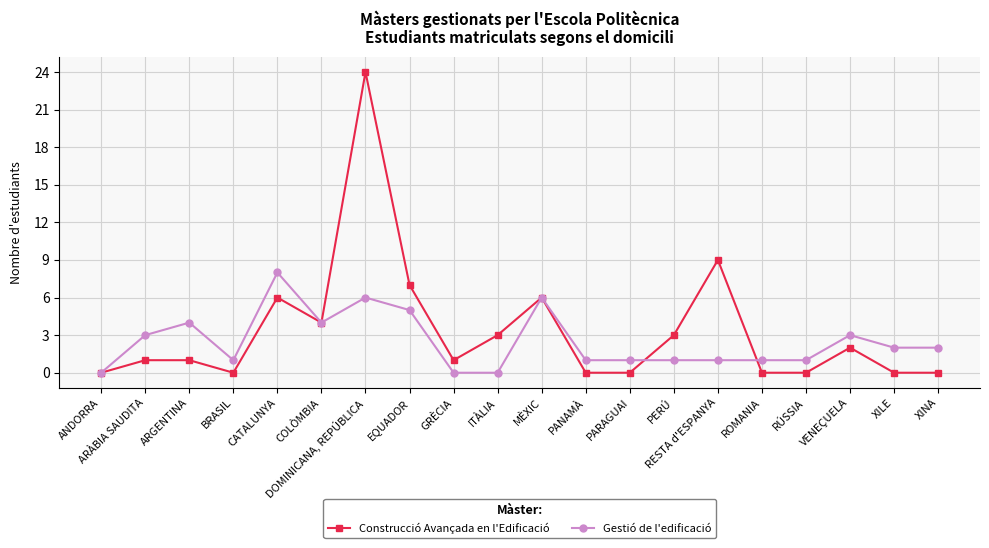

Reading left to right, extract all data points from this chart.

Construcció Avançada en l'Edificació: ANDORRA=0	ARÀBIA SAUDITA=1	ARGENTINA=1	BRASIL=0	CATALUNYA=6	COLÒMBIA=4	DOMINICANA, REPÚBLICA=24	EQUADOR=7	GRÈCIA=1	ITÀLIA=3	MÈXIC=6	PANAMÀ=0	PARAGUAI=0	PERÚ=3	RESTA d'ESPANYA=9	ROMANIA=0	RÚSSIA=0	VENEÇUELA=2	XILE=0	XINA=0
Gestió de l'edificació: ANDORRA=0	ARÀBIA SAUDITA=3	ARGENTINA=4	BRASIL=1	CATALUNYA=8	COLÒMBIA=4	DOMINICANA, REPÚBLICA=6	EQUADOR=5	GRÈCIA=0	ITÀLIA=0	MÈXIC=6	PANAMÀ=1	PARAGUAI=1	PERÚ=1	RESTA d'ESPANYA=1	ROMANIA=1	RÚSSIA=1	VENEÇUELA=3	XILE=2	XINA=2